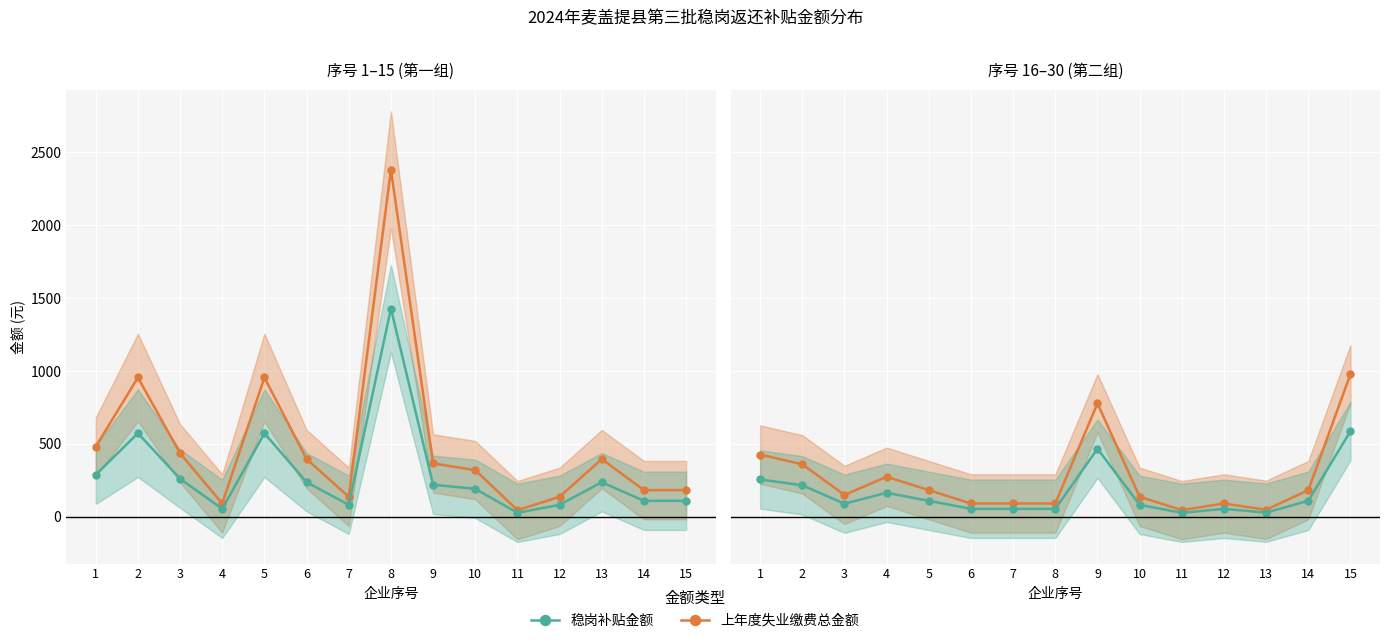

True or false: 稳岗补贴金额 and 上年度失业缴费总金额 intersect in this chart.

False